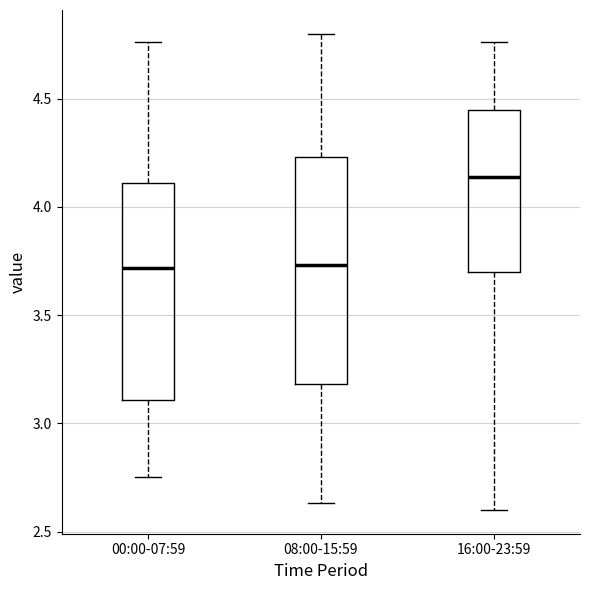

Which box's median line is the highest?

16:00-23:59